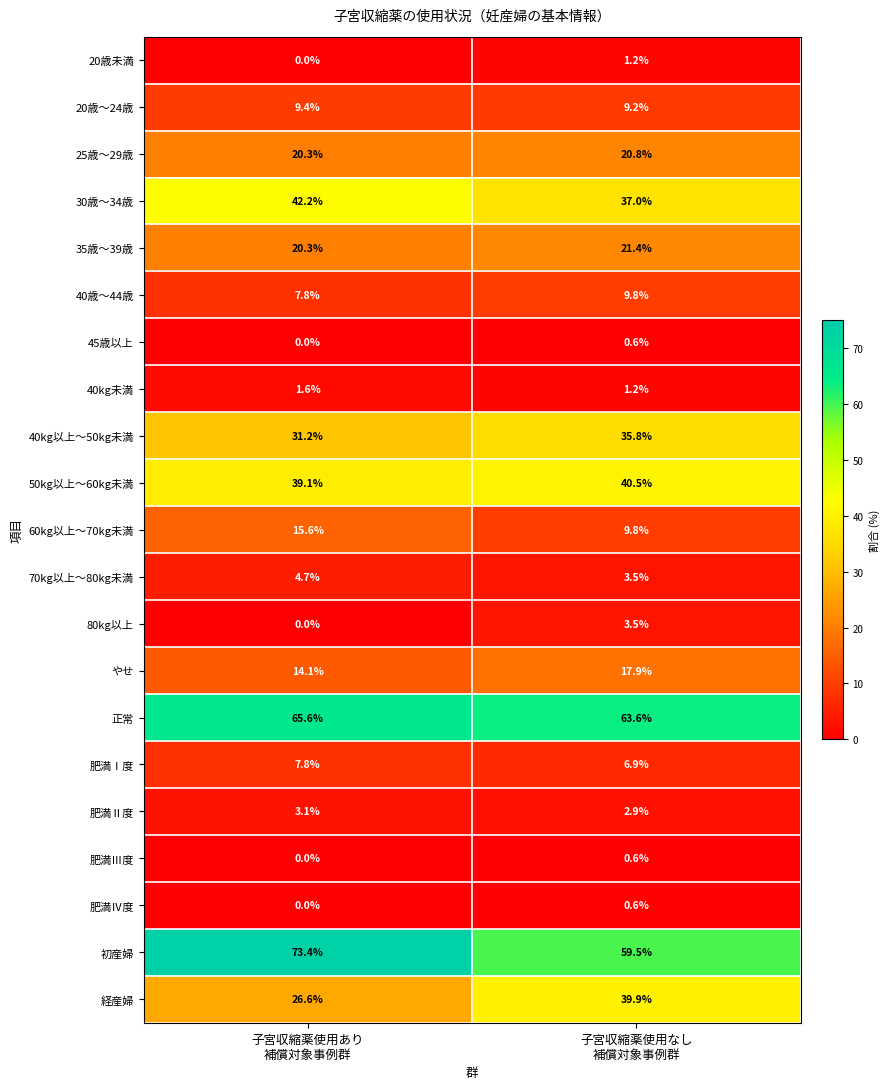

Which series has the widest spread of values?

初産婦